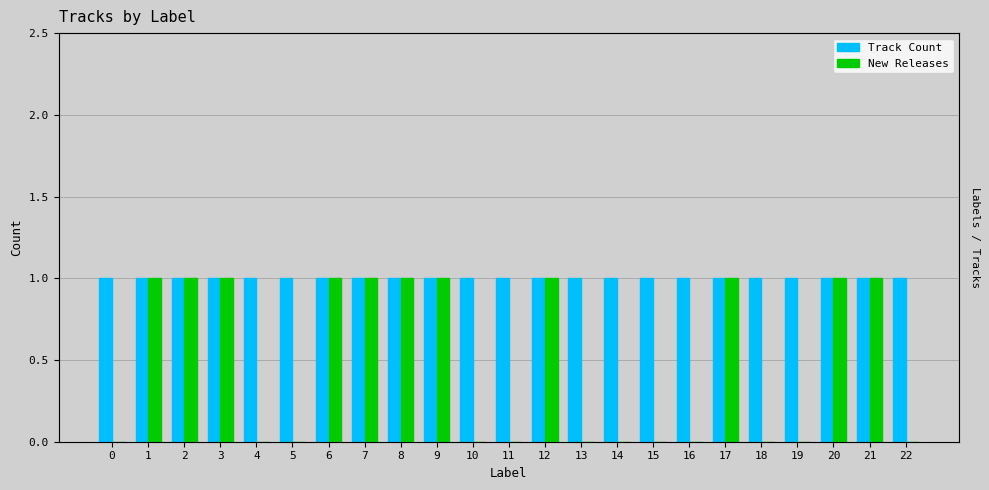

What is the value of the Track Count bar at the 15th from the left?

1